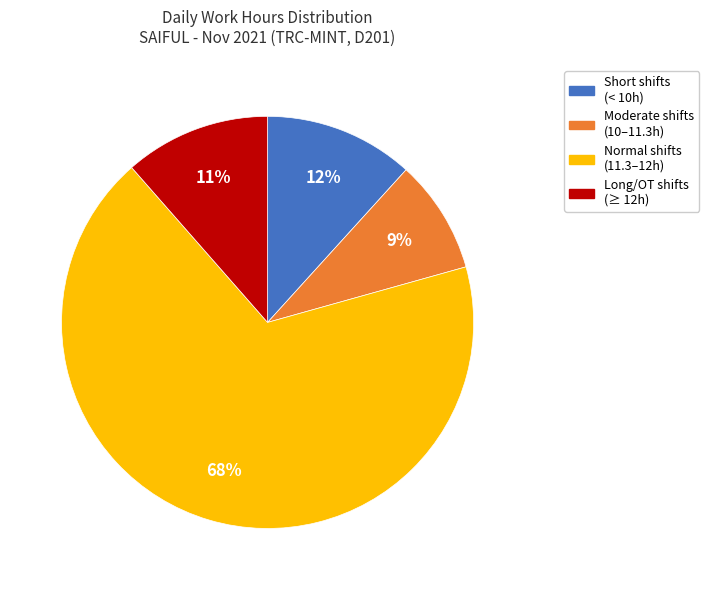

Is there a majority slice in this chart?

Yes